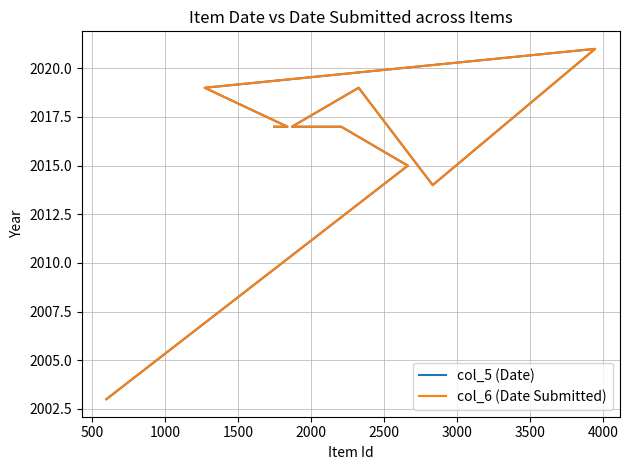

What is the value of the col_5 (Date) point at the 1st from the left?

2003